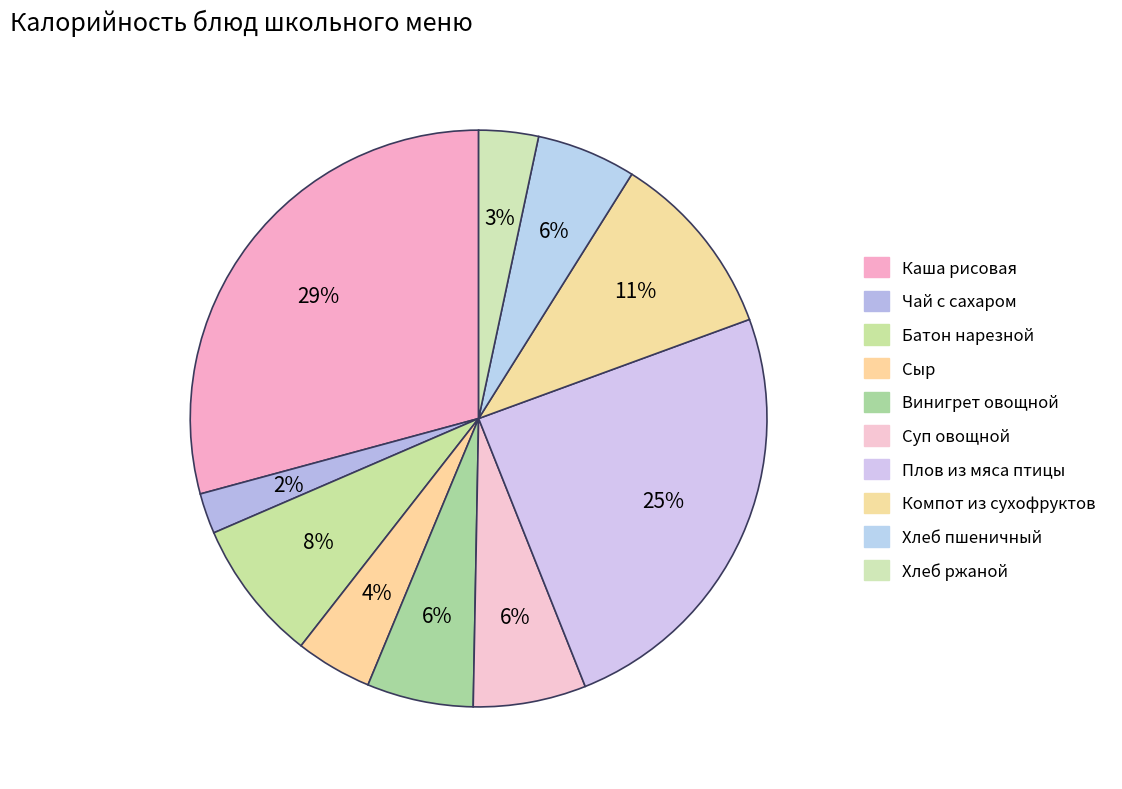

Is there any slice that represents more than half of the pie?

No